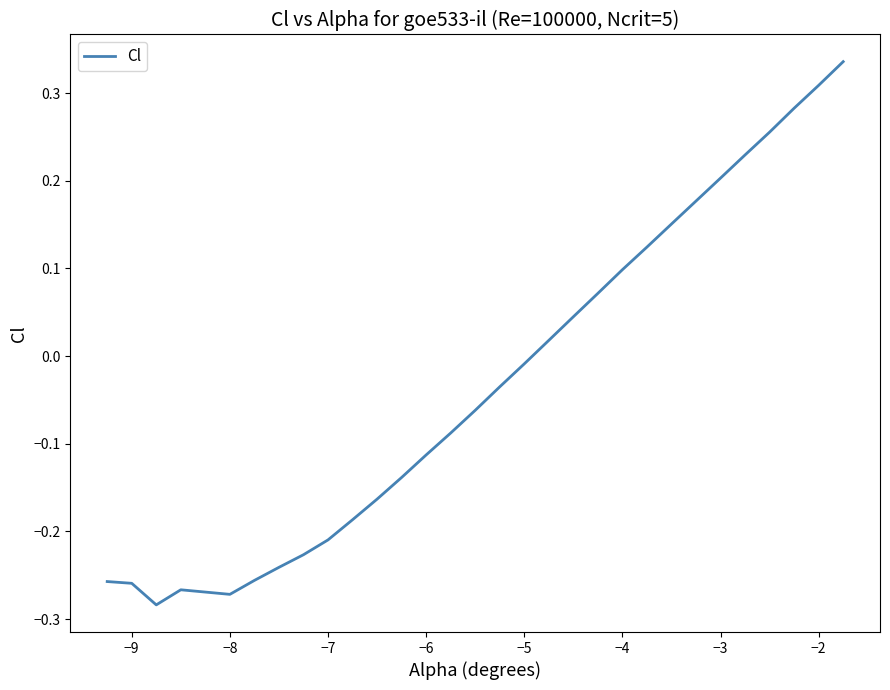

What is the difference between the maximum and minimum values?

0.6